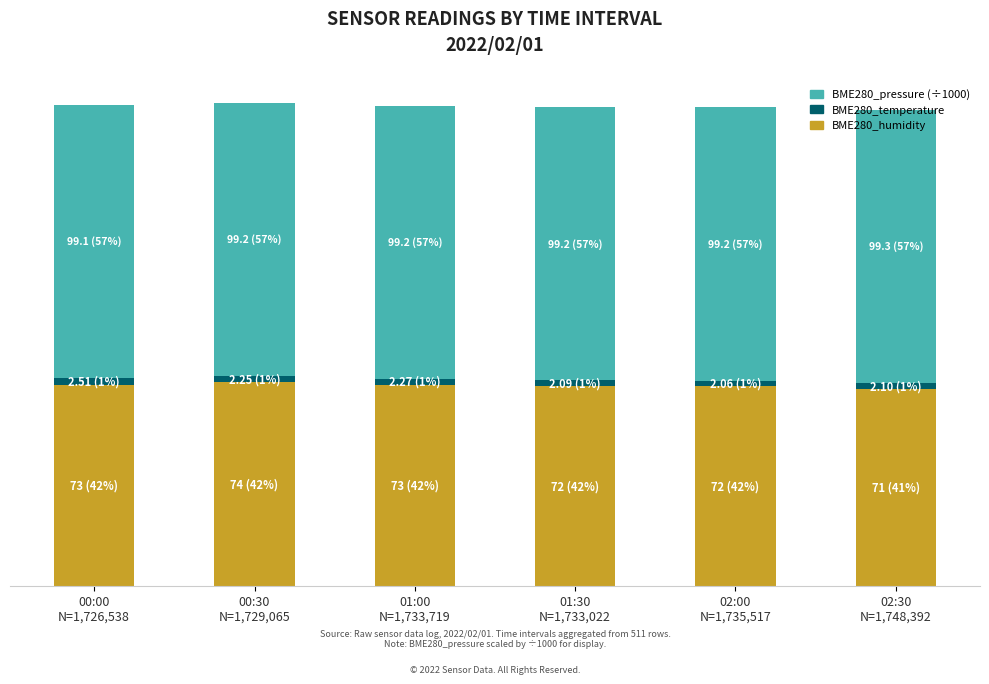

What is the difference between the second highest and minimum values in the BME280_humidity series?

1.5